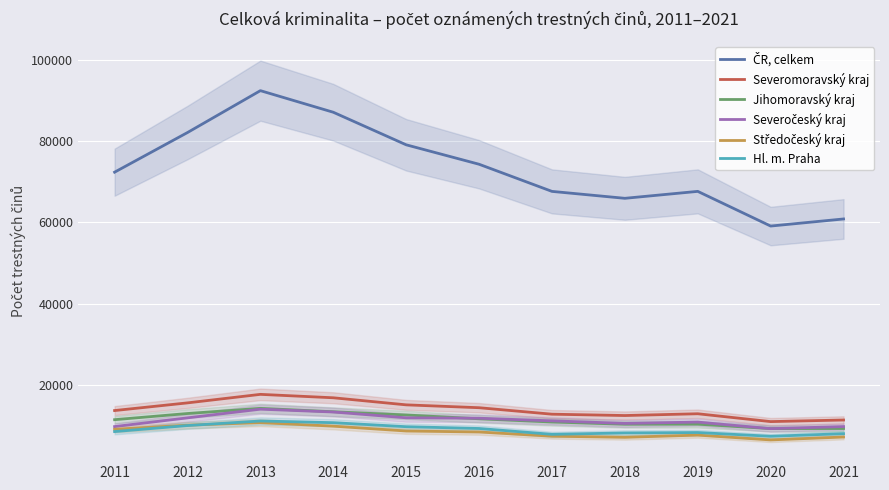

True or false: Hl. m. Praha and Severomoravský kraj intersect in this chart.

False